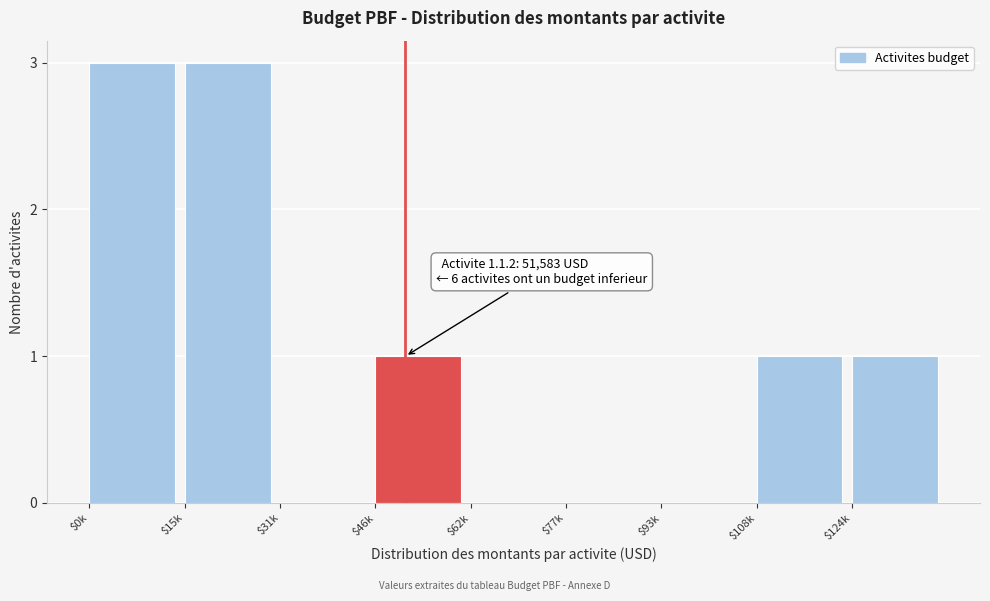

What is the greatest value displayed?

3